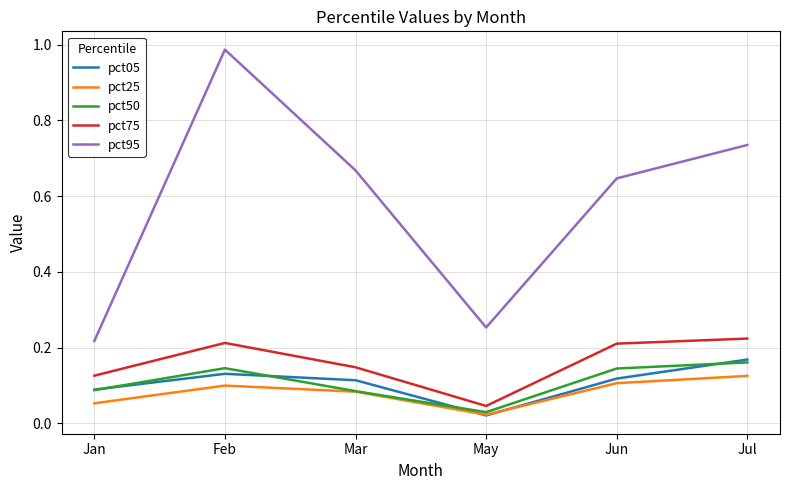

Which category has the lowest value in the pct95 series?

Jan